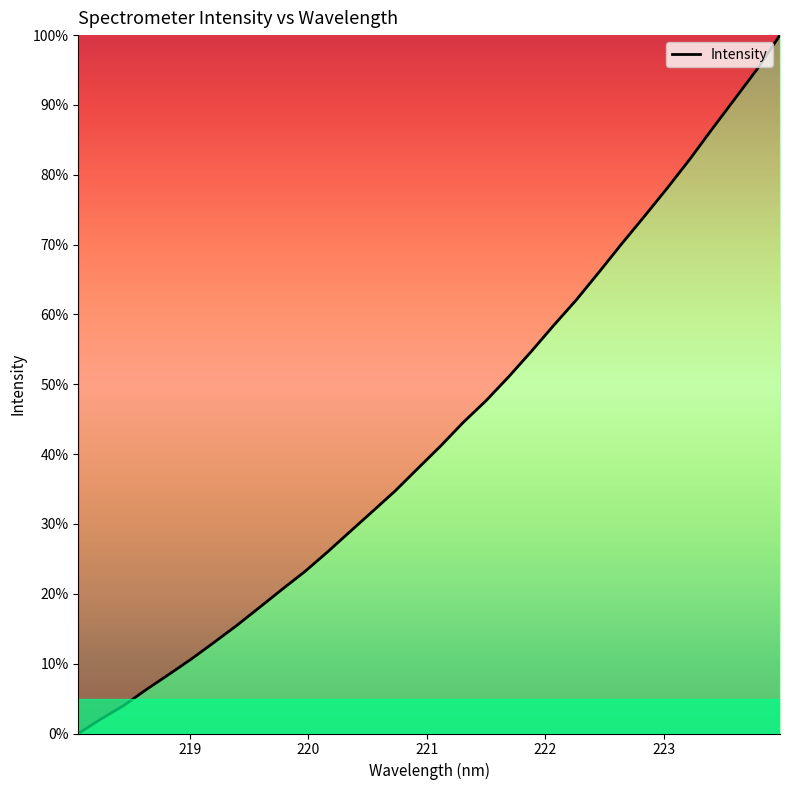

How many values are above zero?

31